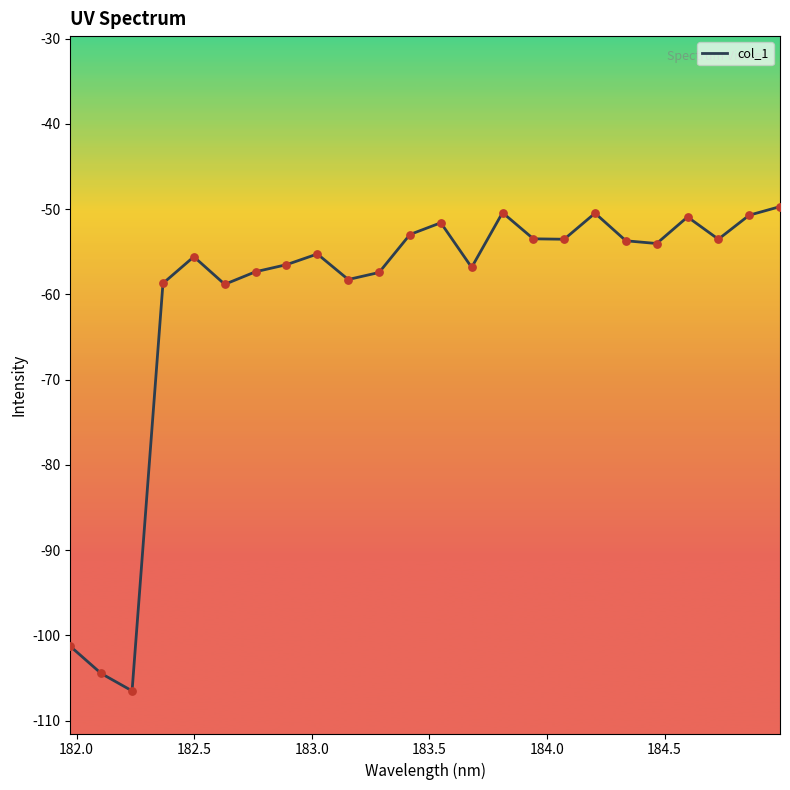

What is the maximum value shown in the chart?

-49.7